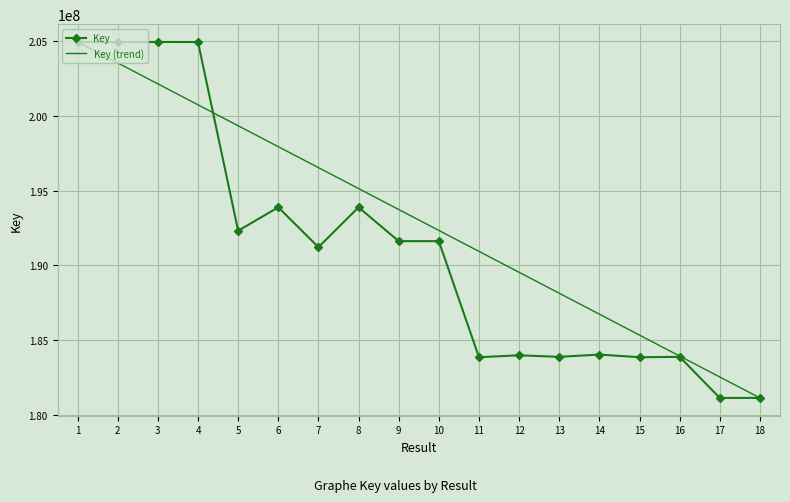

List the series in order of their overall mean, highest first.

Key (trend), Key